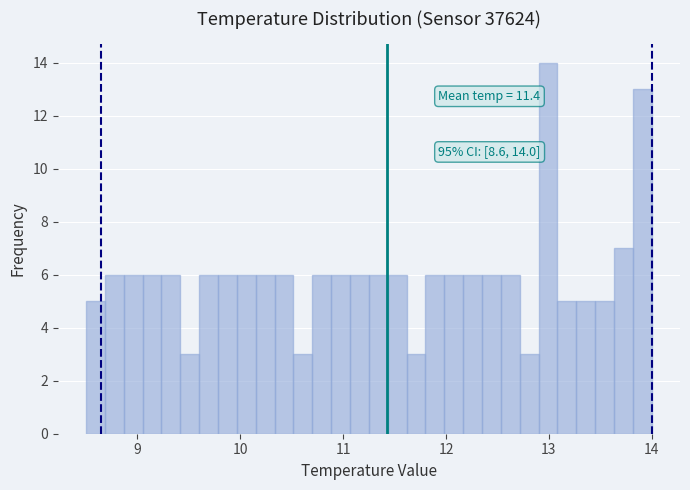

Read against the x-axis, roughly where is the centre of the tallest bar?

13.0